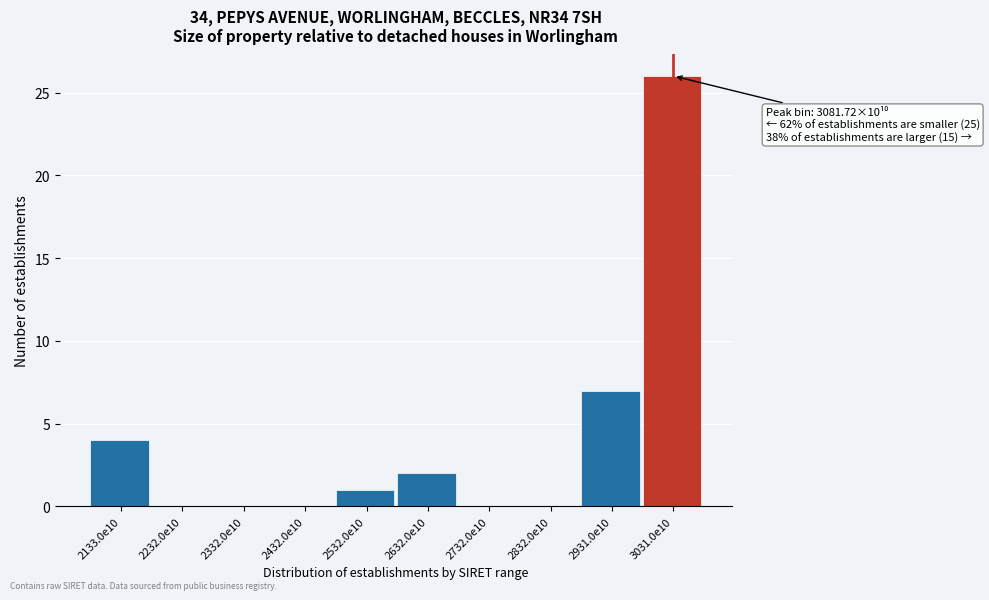

Reading left to right, transcribe all the data shown in this chart.

2133.0e10=4	2232.0e10=0	2332.0e10=0	2432.0e10=0	2532.0e10=1	2632.0e10=2	2732.0e10=0	2832.0e10=0	2931.0e10=7	3031.0e10=26